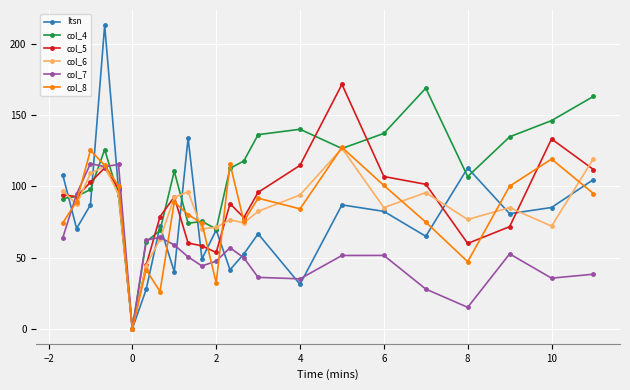

What is the value of the Itsn point at the 20th from the left?

113.0